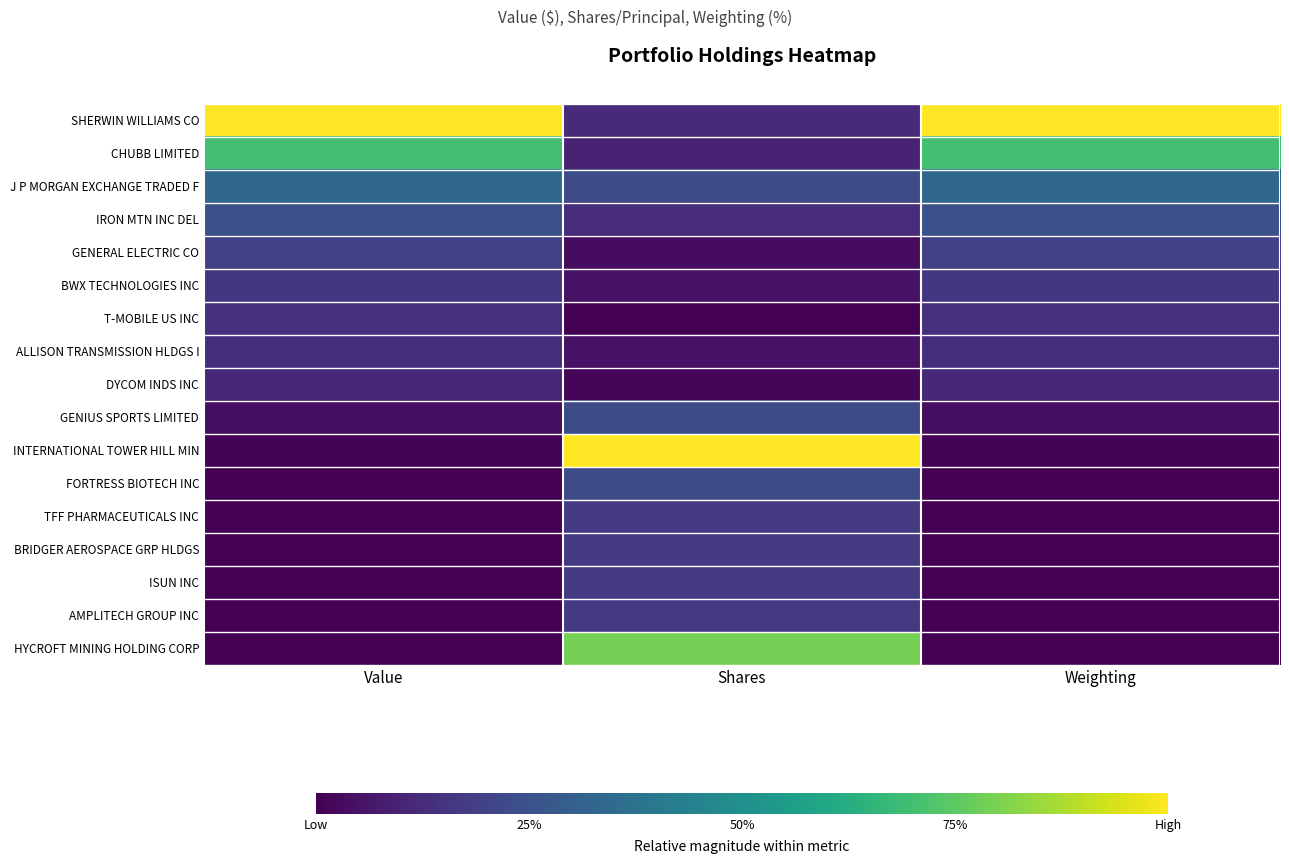

What is the total value across all series at Weighting?

3.1